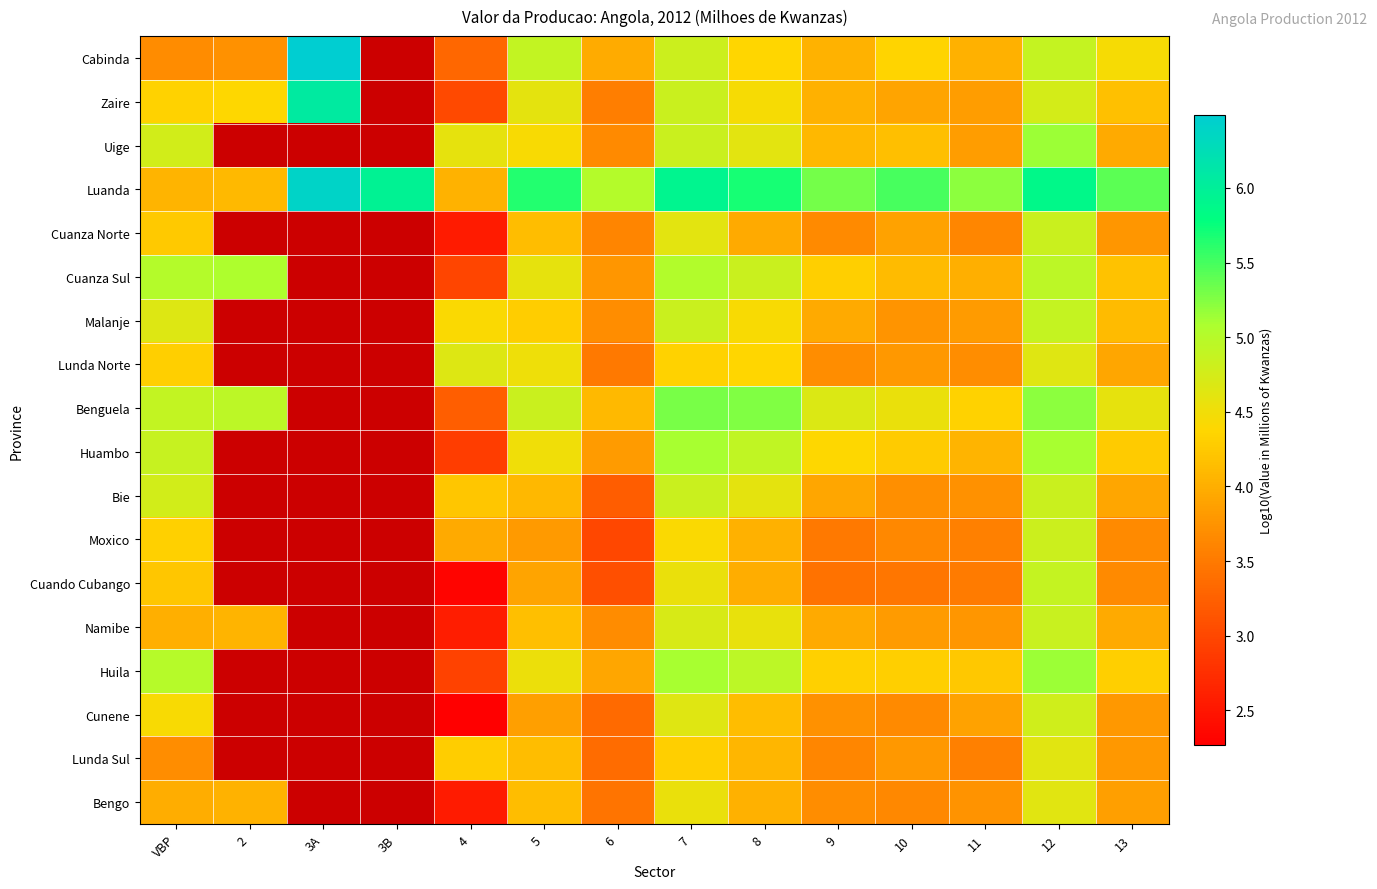

Which series has the largest total across all categories?

Luanda